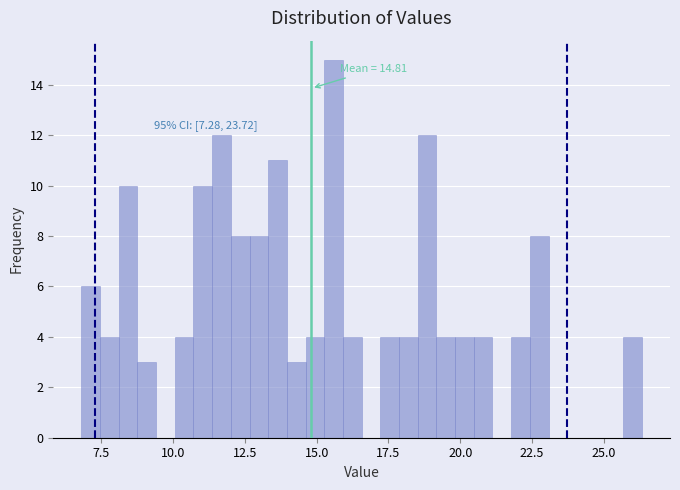

Read against the x-axis, roughly where is the centre of the tallest bar?

15.5